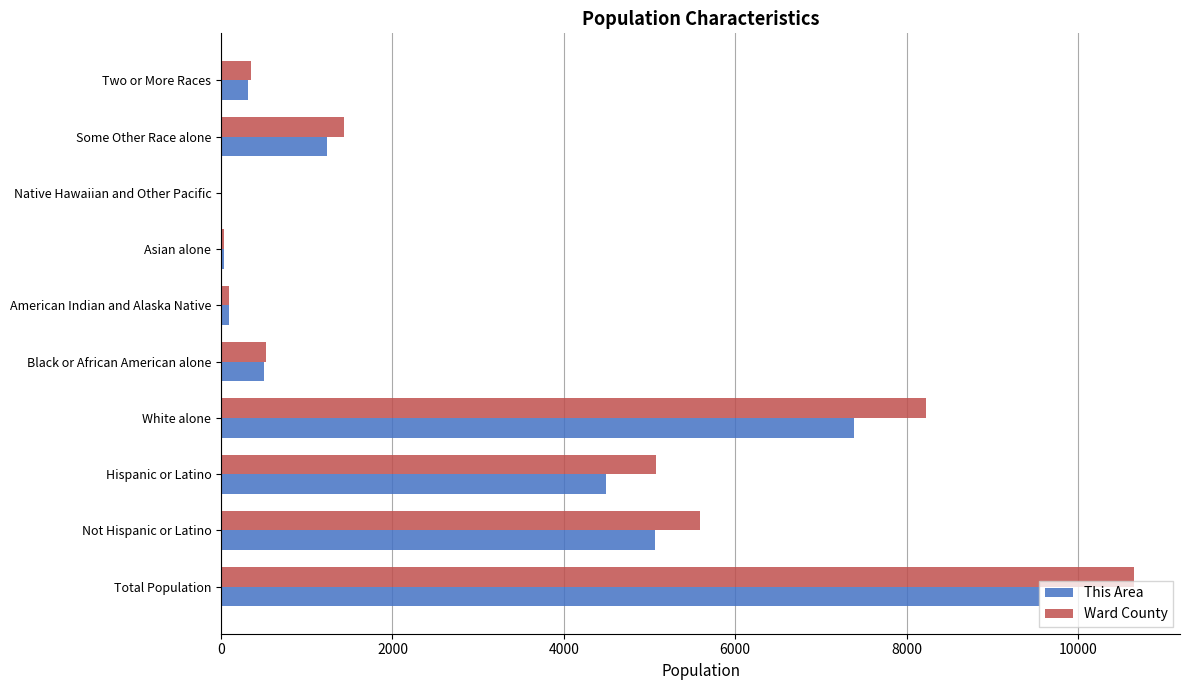

Is it true that This Area equals 13150 at Total Population?

False